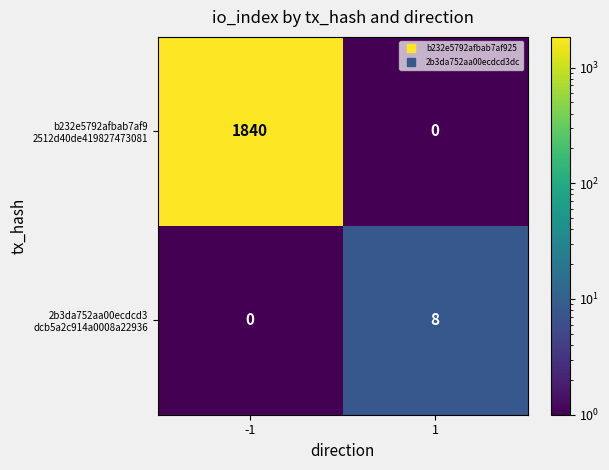

What is the maximum value shown in the chart?

1840